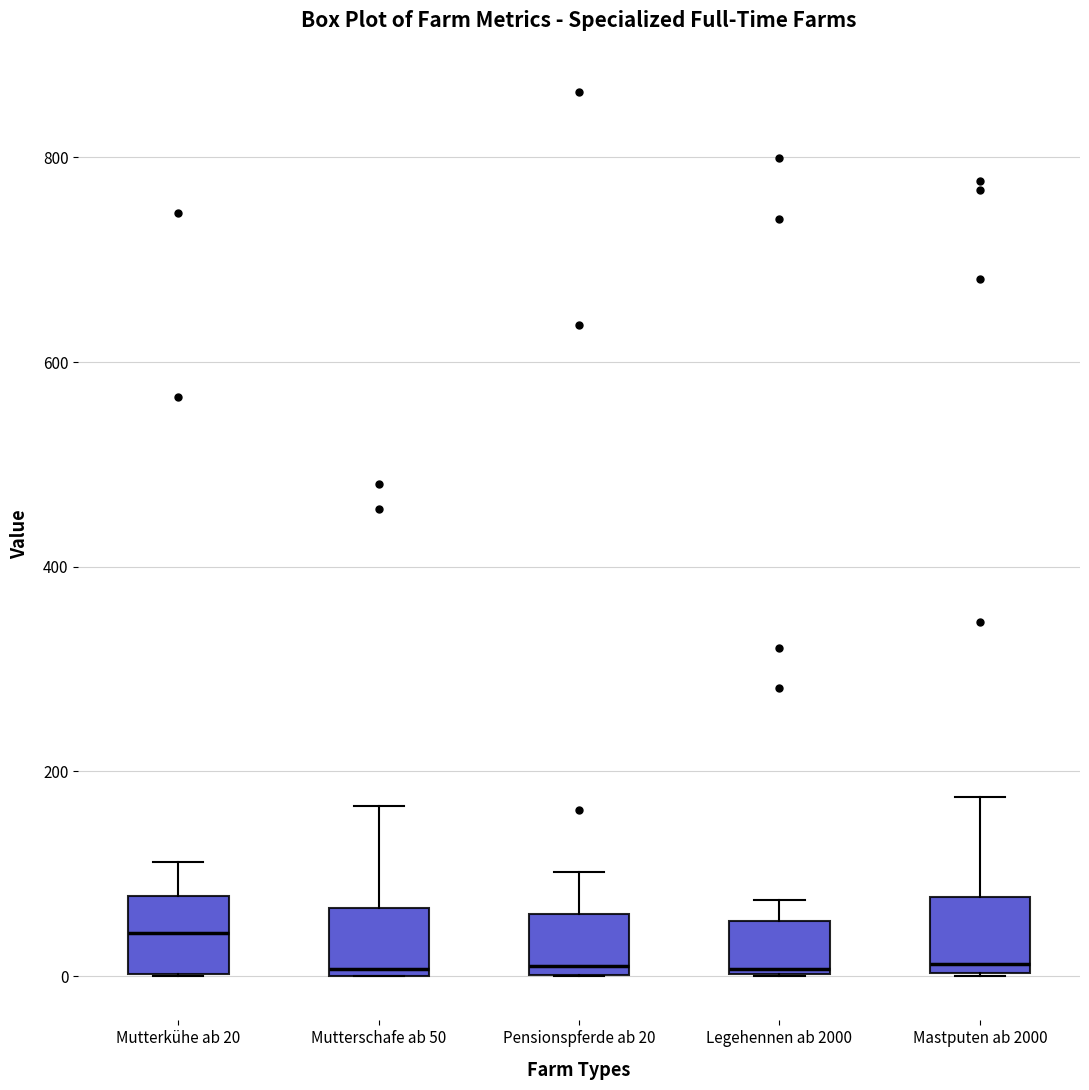

Which box has the highest median line?

Mutterkühe ab 20